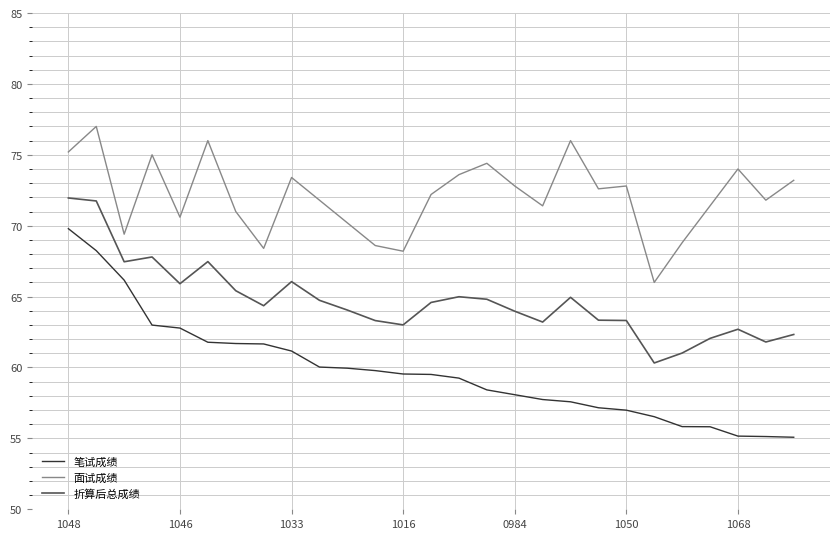

How many lines are shown in the chart?

3